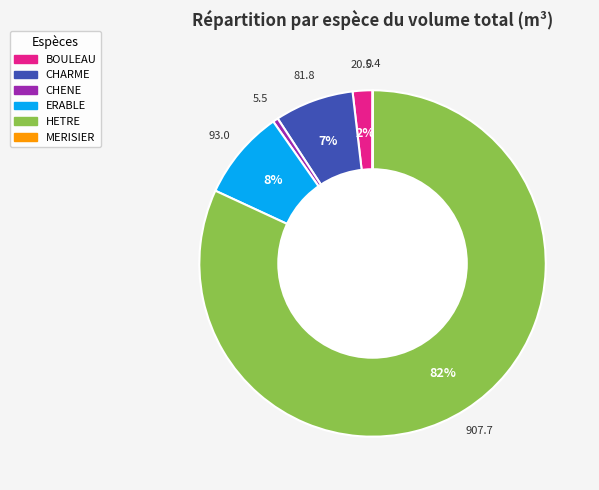

Which slice is the largest?

HETRE